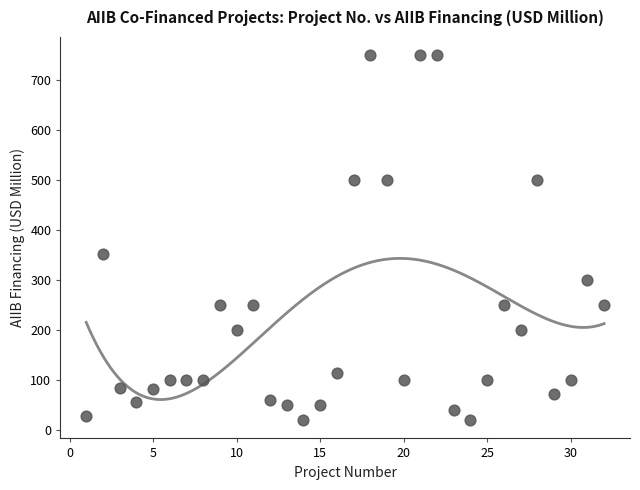

What Y value in the scatter plot is closest to 385?

352.6